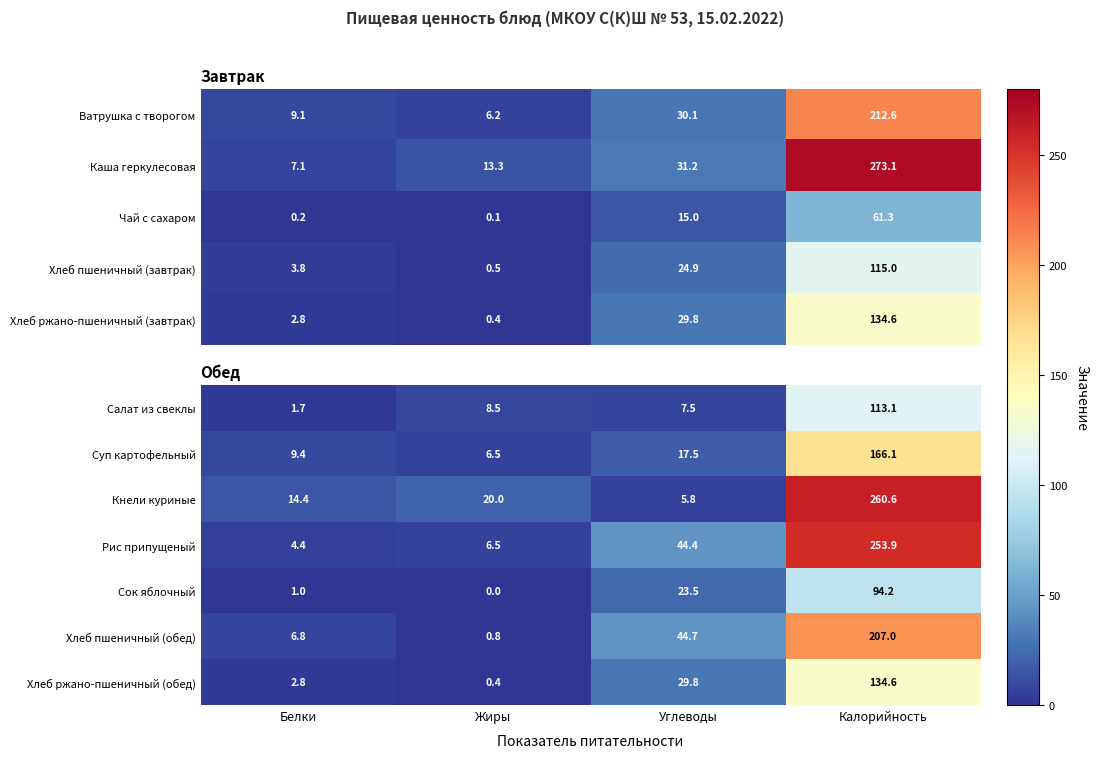

Is the value of Сок яблочный at Белки greater than the value of Рис припущеный at Углеводы?

No